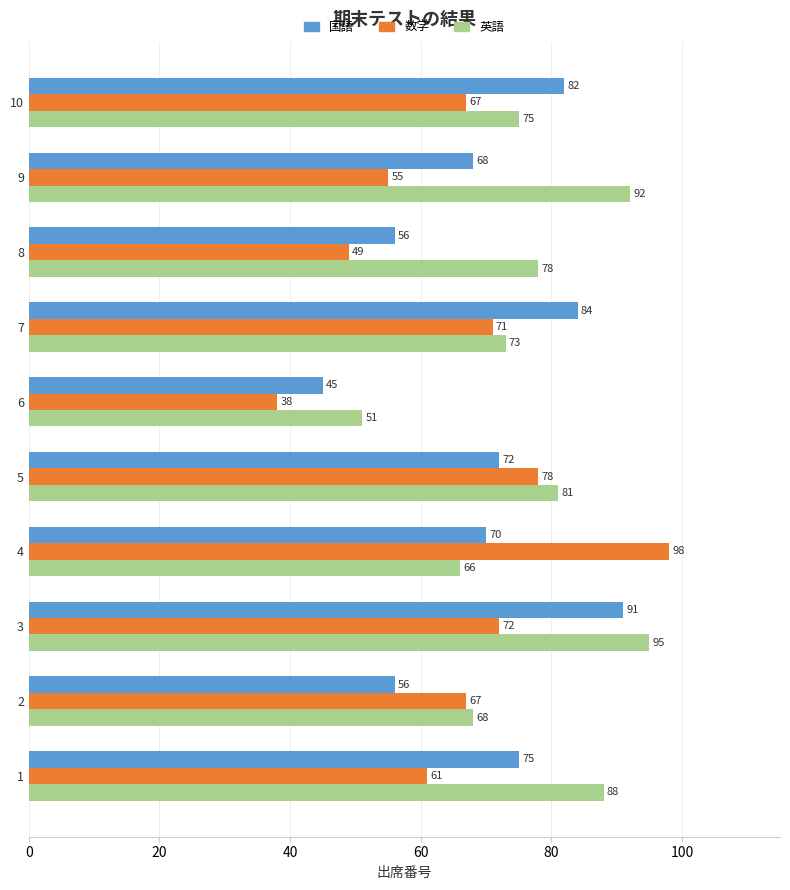

What value does the 数学 series have at 6?

38